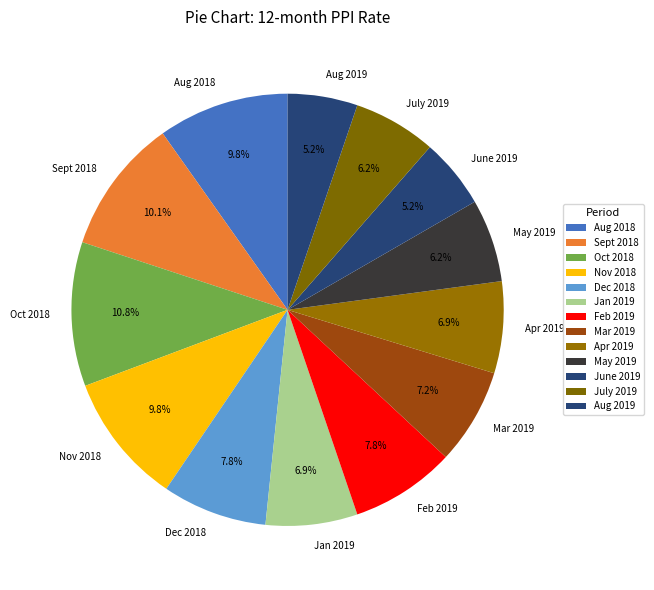

Is the sum of Aug 2018 and Feb 2019 greater than half?

No